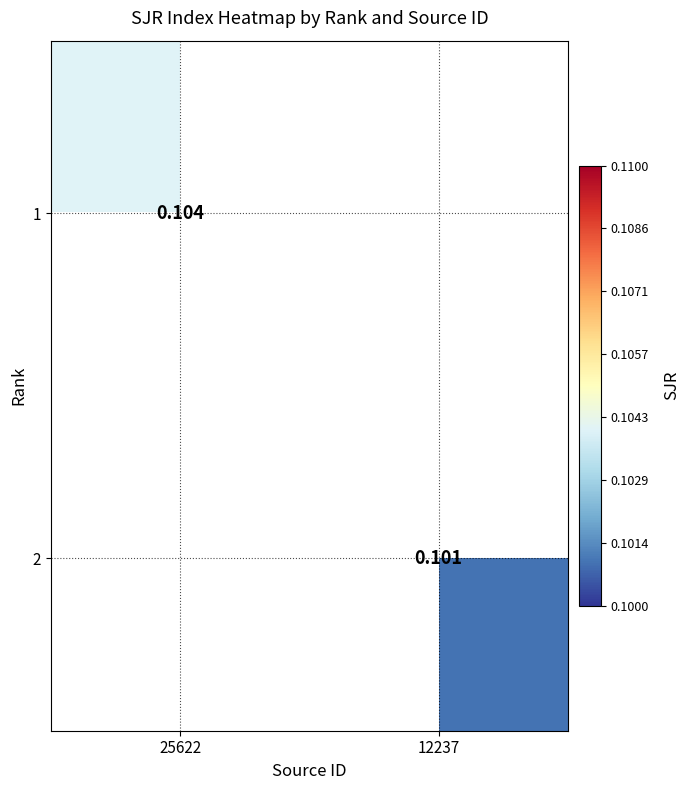

Is the value of 2 at 12237 greater than the value of 1 at 25622?

No